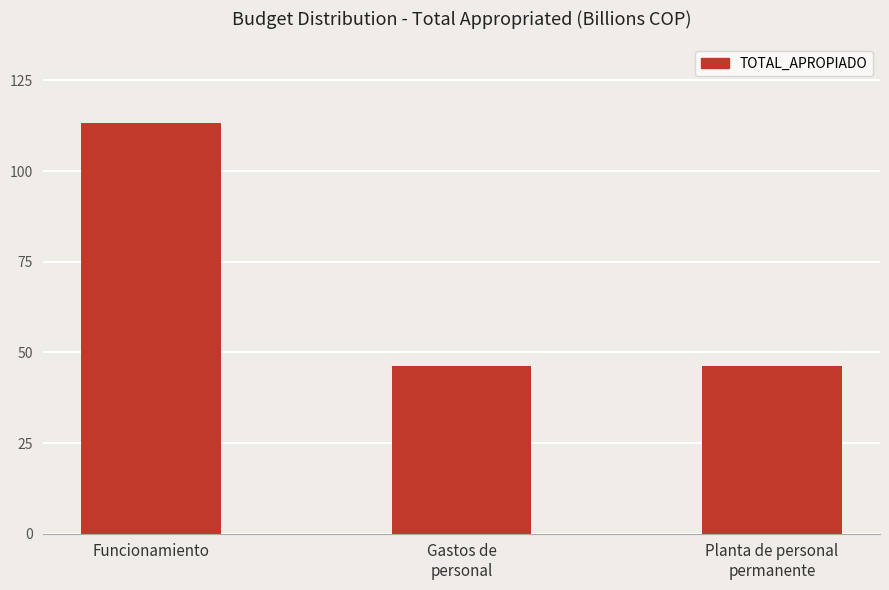

What is the sum of the values at Funcionamiento and Planta de personal
permanente?

159.6